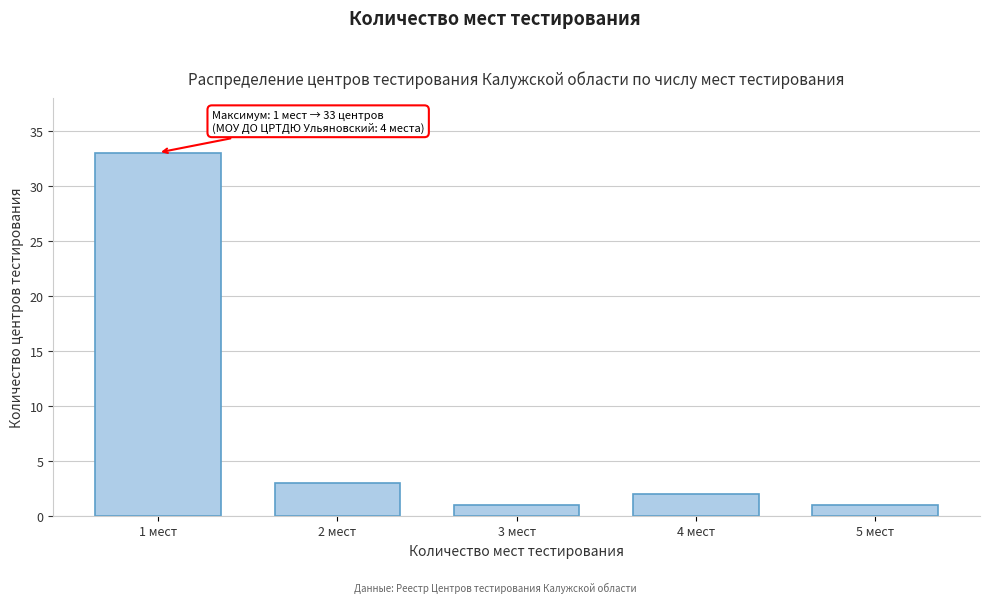

Reading right to left, list all the values displayed in this chart.

1	2	1	3	33